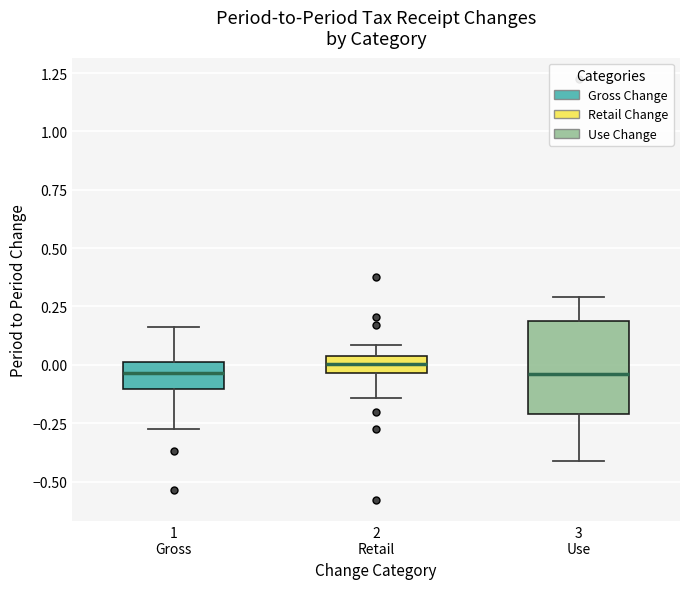

Which box is the tallest, from its lower edge to its upper edge?

3 Use